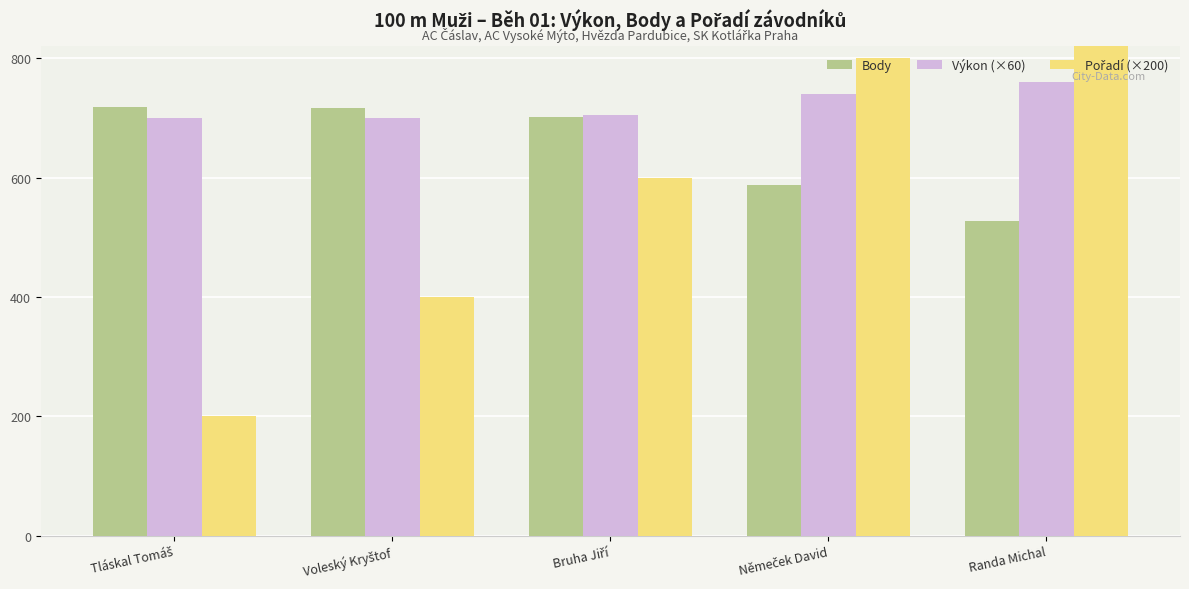

What is the label of the 1st bar from the left?

Tláskal Tomáš